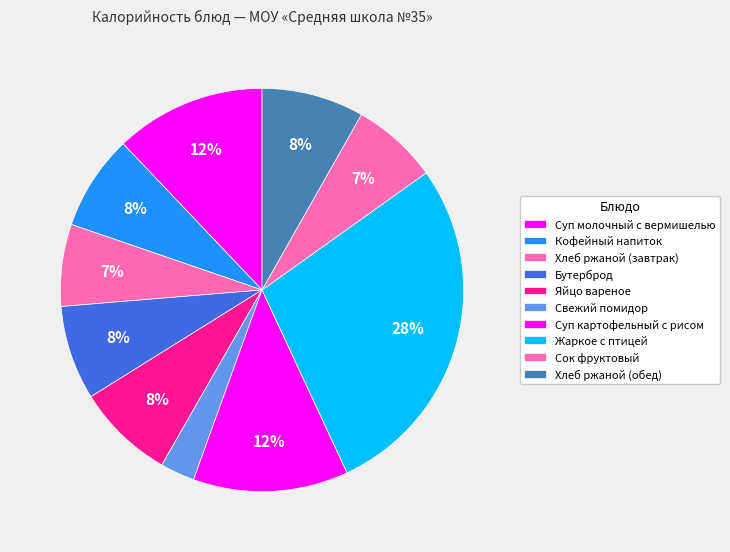

Does any single category account for the majority?

No